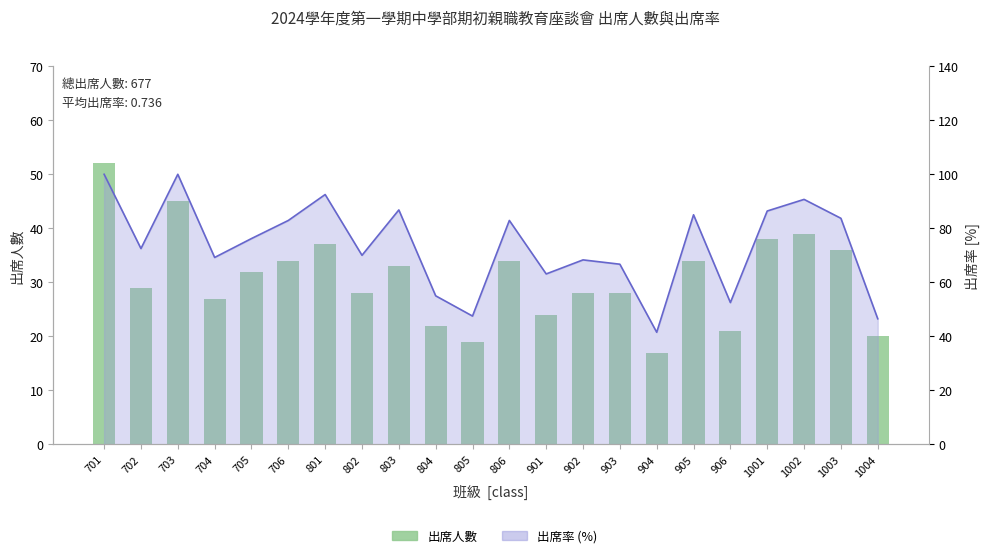

What is the total value across all series at 1003?

119.7